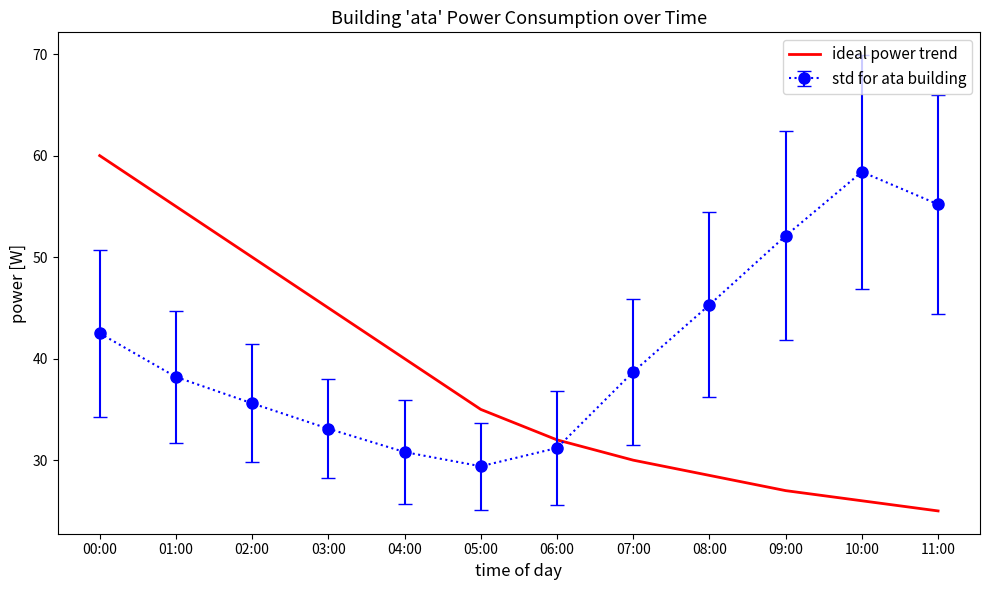

What is the greatest value displayed?

60.0